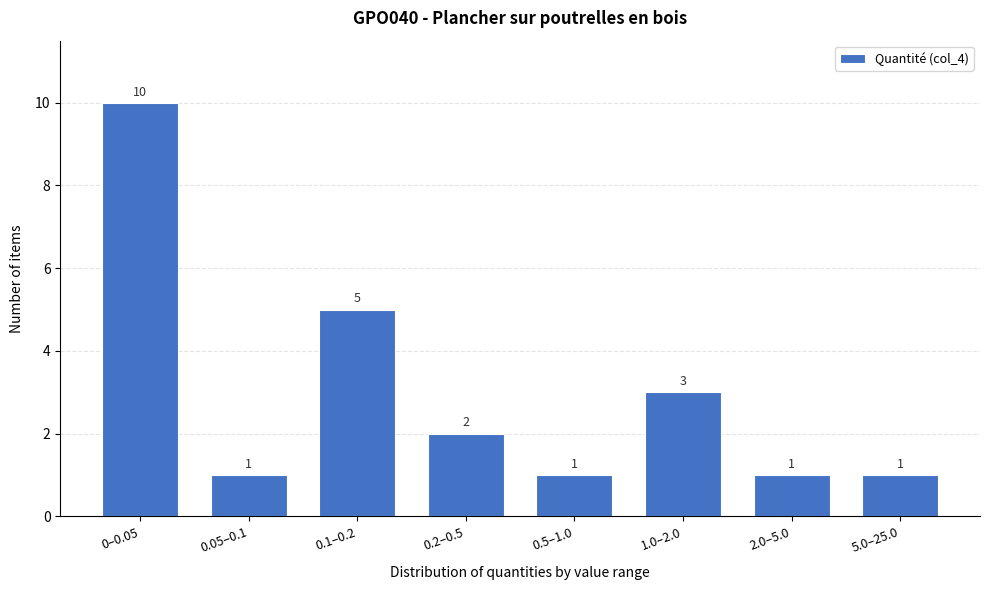

Reading right to left, list all the values displayed in this chart.

5.0–25.0=1	2.0–5.0=1	1.0–2.0=3	0.5–1.0=1	0.2–0.5=2	0.1–0.2=5	0.05–0.1=1	0–0.05=10